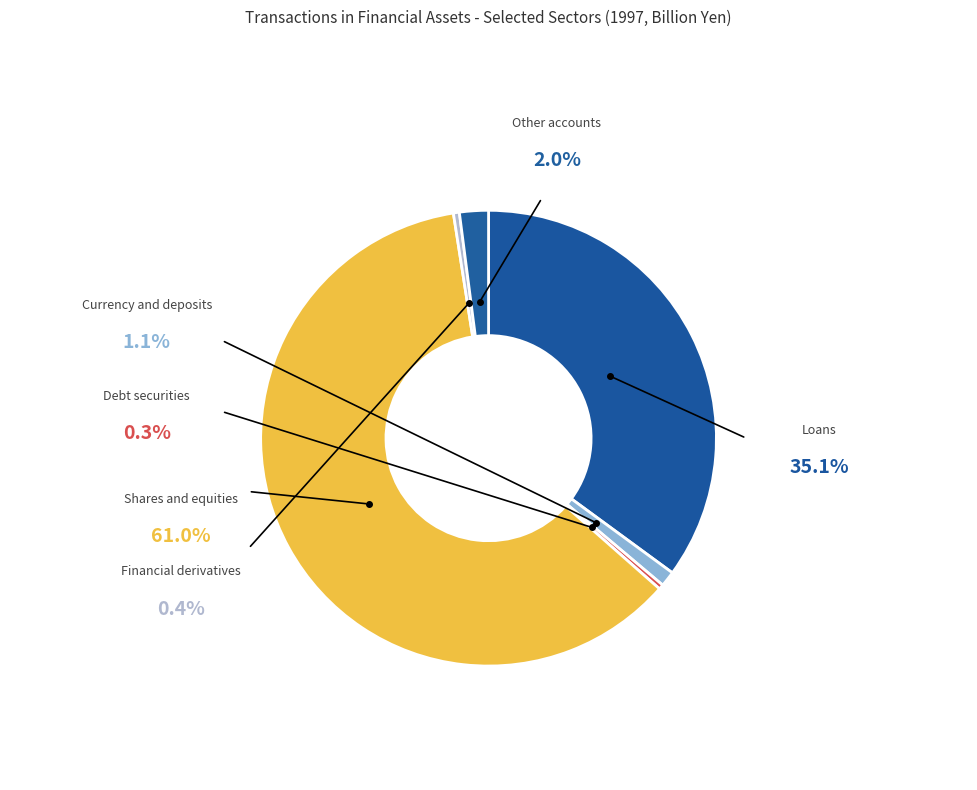

Do Loans and Monetary gold and SDRs together represent more than half of the pie?

Yes